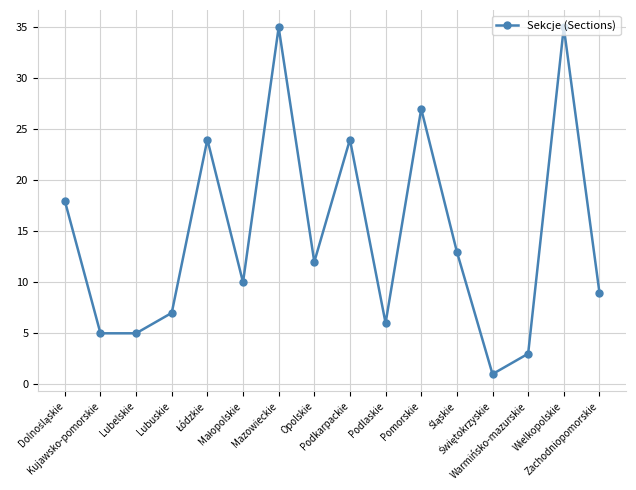

Reading left to right, transcribe all the data shown in this chart.

18	5	5	7	24	10	35	12	24	6	27	13	1	3	35	9